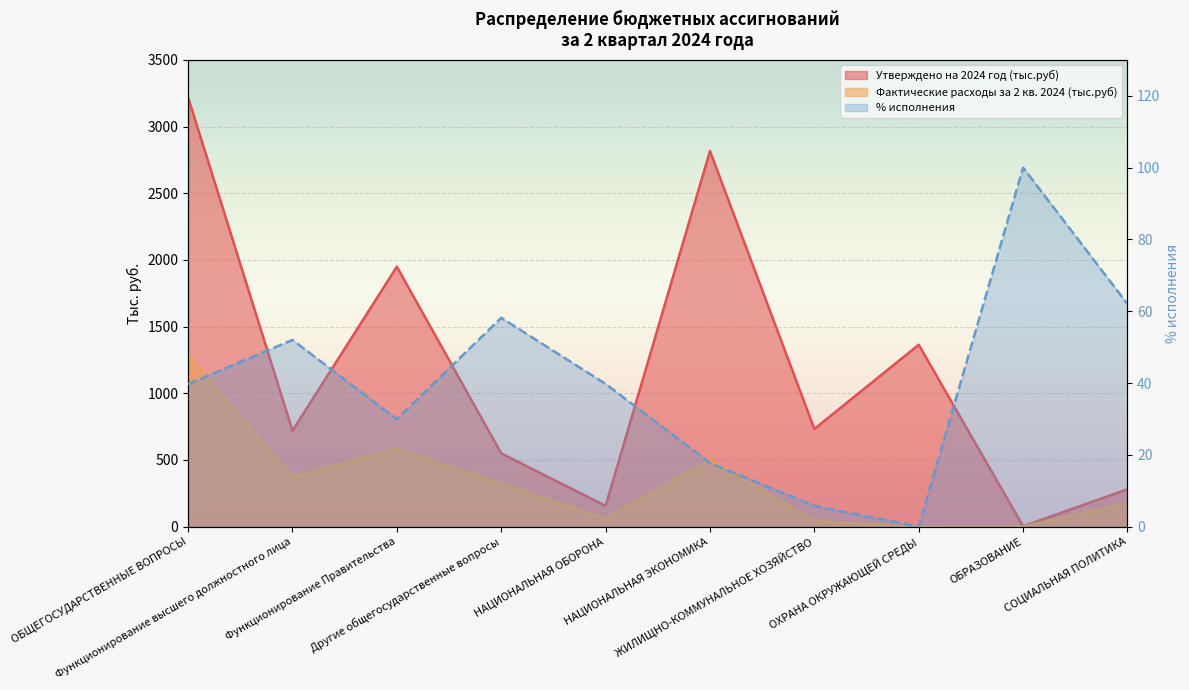

In % исполнения, how many points are higher than both neighbors (excluding endpoints)?

3